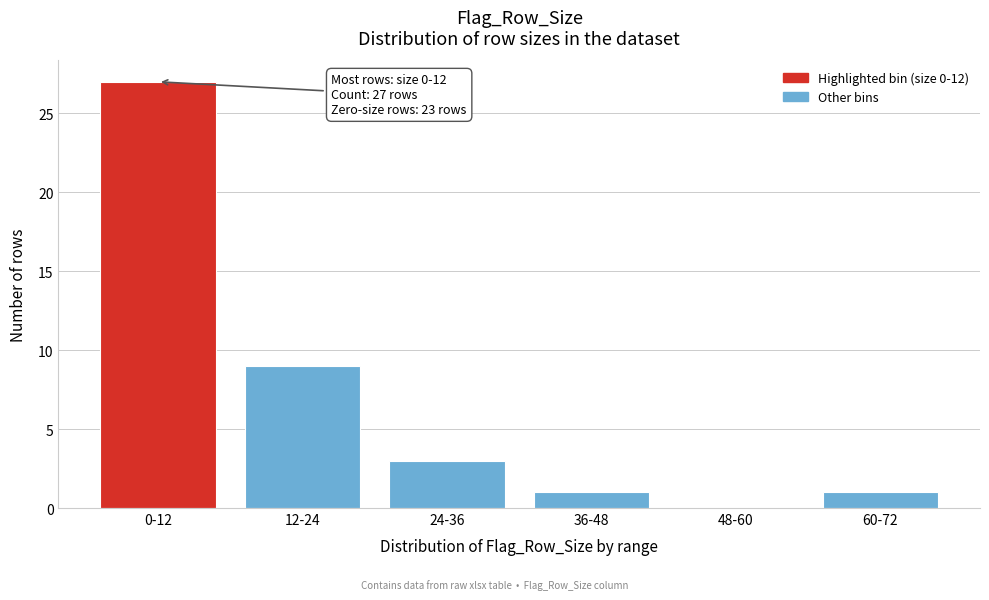

Reading left to right, what are all the values shown in this chart?

0-12=27	12-24=9	24-36=3	36-48=1	48-60=0	60-72=1